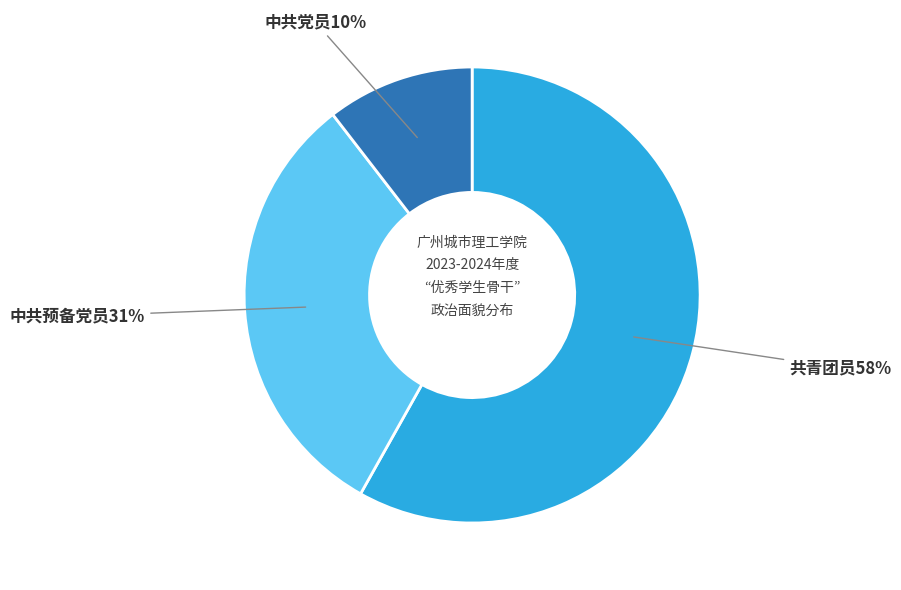

To the nearest percent, what is the average slice percentage?

33%